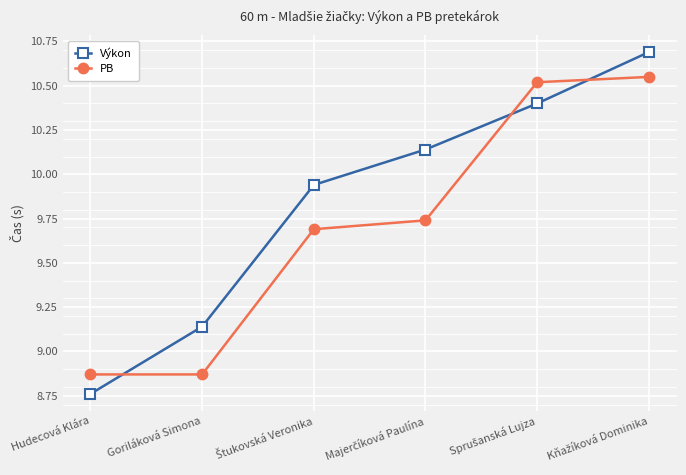

How many values in the Výkon series are below 10?

3